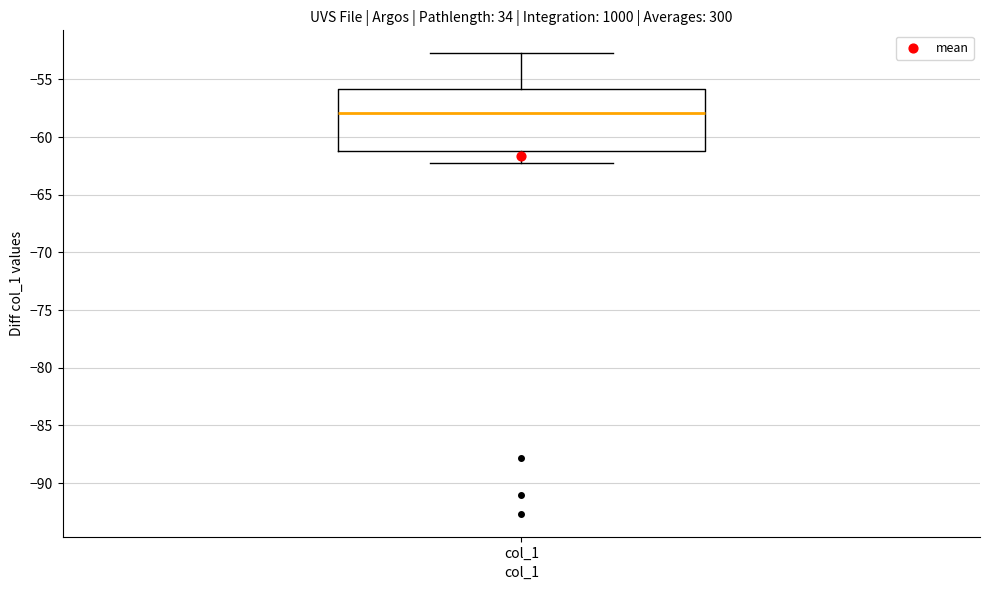

Where does the median line of the box for col_1 sit on the y-axis? The values are not printed on the chart, so give them approximately, as read against the axis.

-58.0